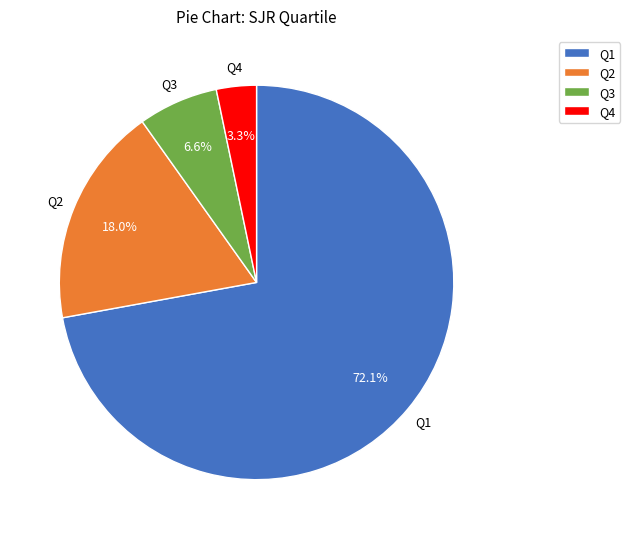

Combined, what portion of the pie is Q2 and Q4?

21.3%